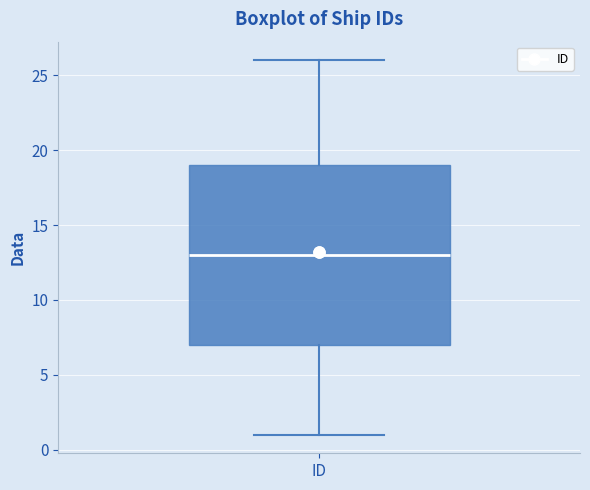

Transcribe this box plot: give where the median line is, the range the box spans, and where the two whiskers end, as read against the y-axis. The values are not printed on the chart, so give them approximately, as read against the axis.

median 13, box 7 to 19, whiskers 1 to 26